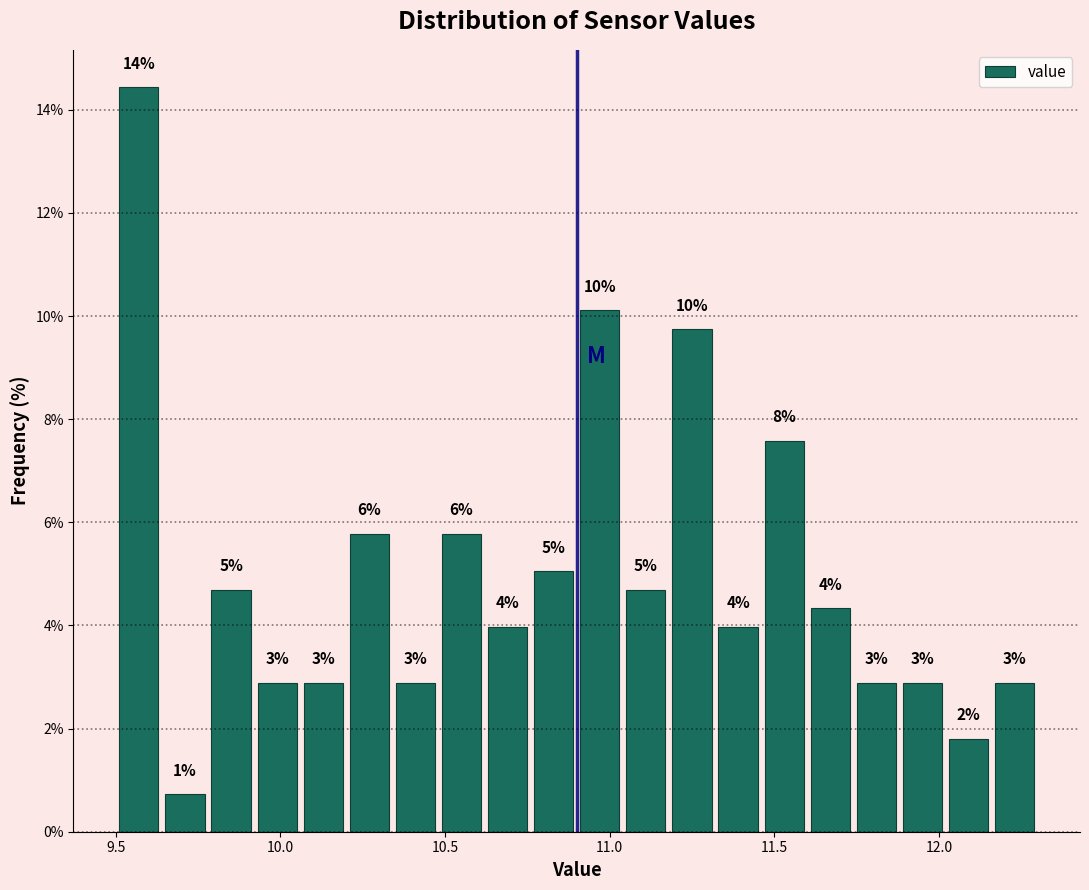

Read against the x-axis, roughly where is the centre of the tallest bar?

9.55